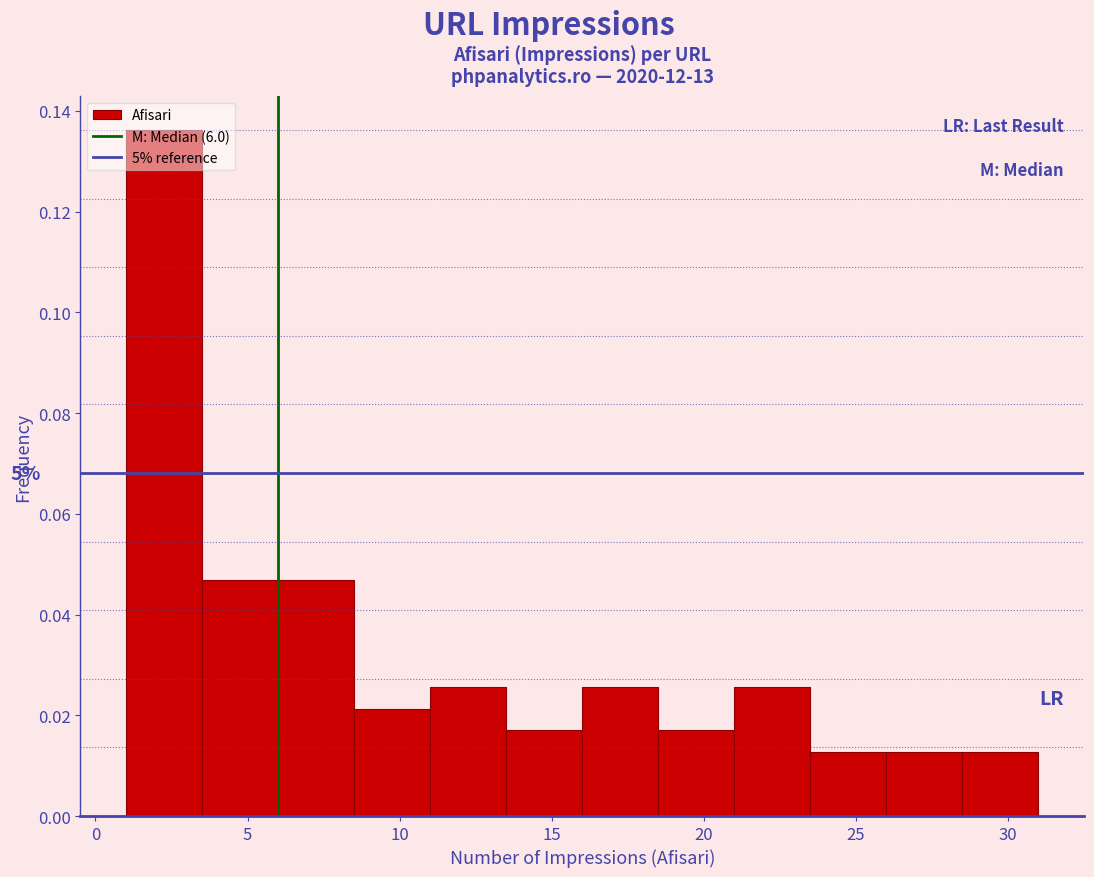

Which range on the x-axis has the tallest bar?

1.0 to 3.5